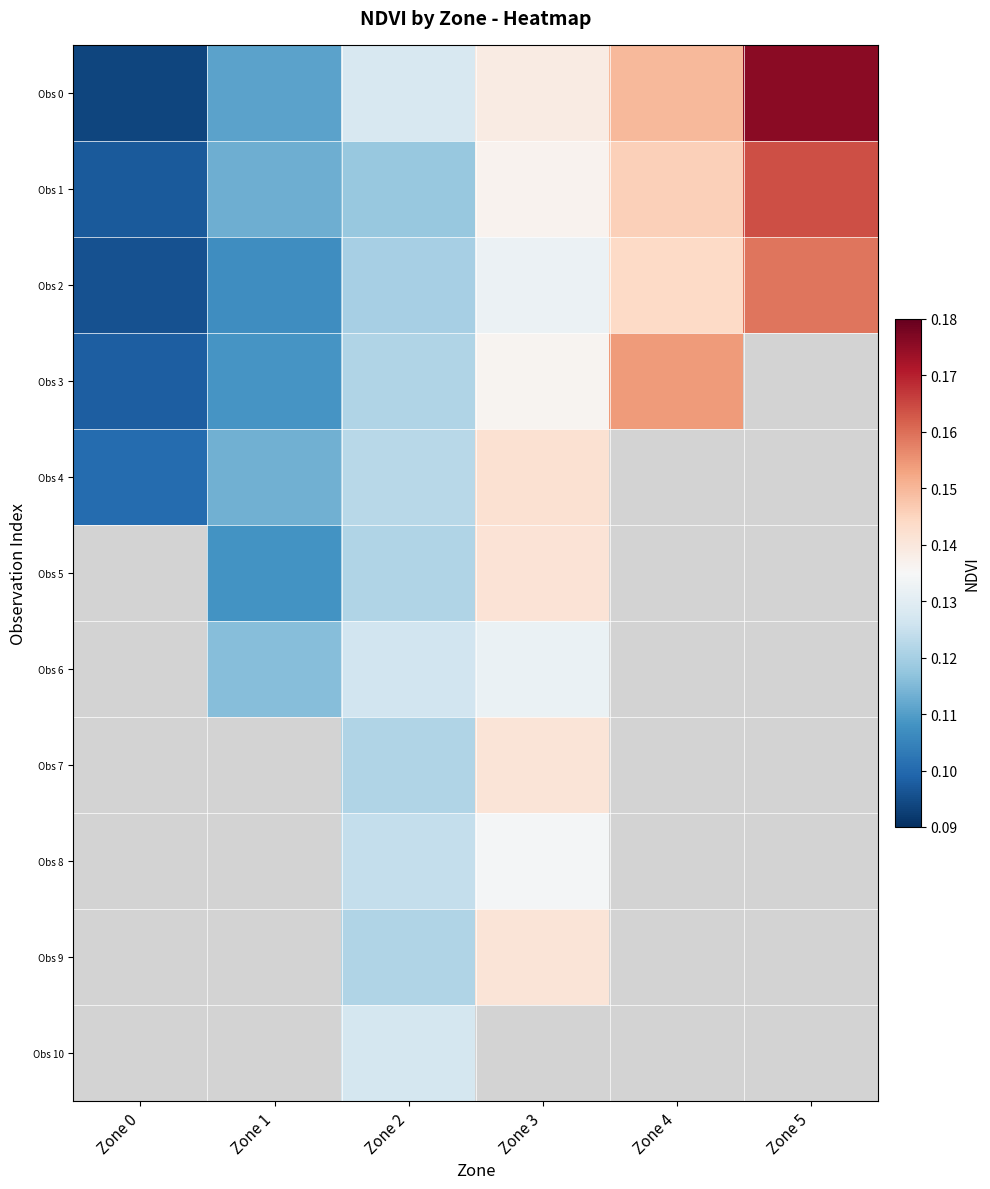

How many categories are shown in the chart?

6